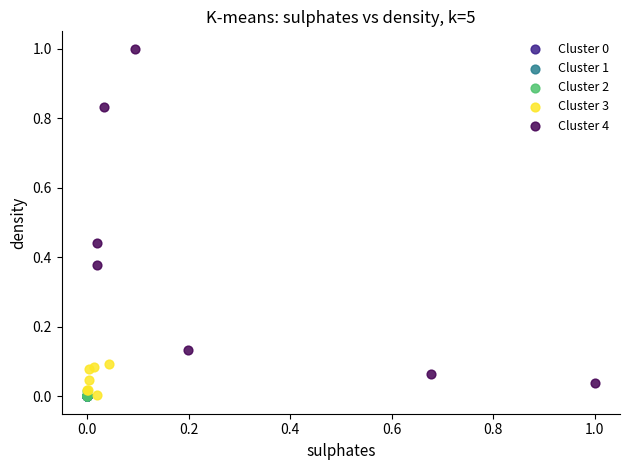

Which series has the largest Y range (max minus min)?

Cluster 4